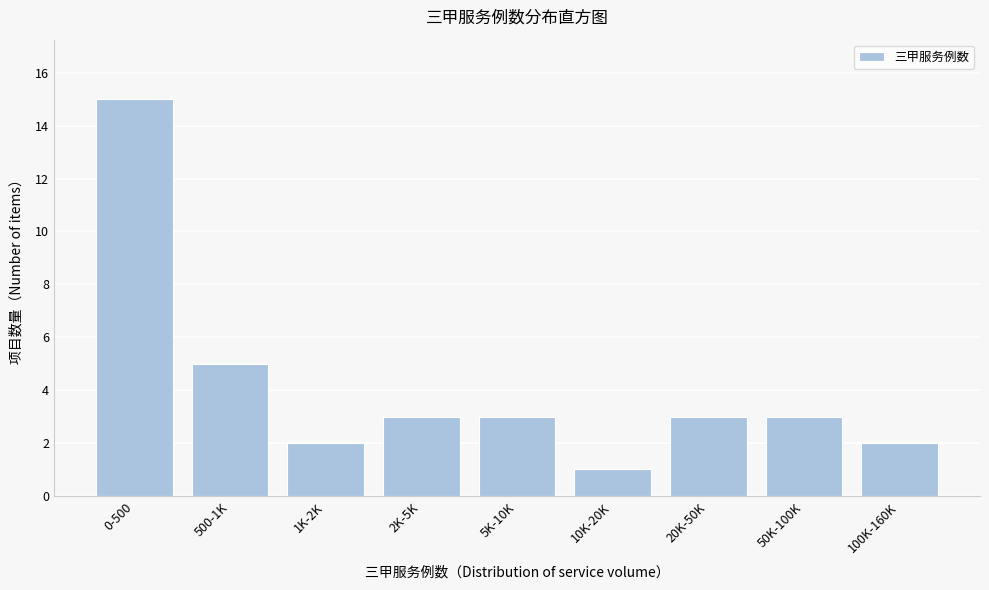

Reading right to left, list all the values displayed in this chart.

100K-160K=2	50K-100K=3	20K-50K=3	10K-20K=1	5K-10K=3	2K-5K=3	1K-2K=2	500-1K=5	0-500=15